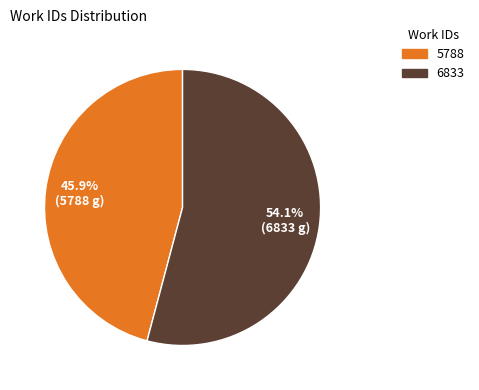

Which category has the biggest portion of the pie?

6833